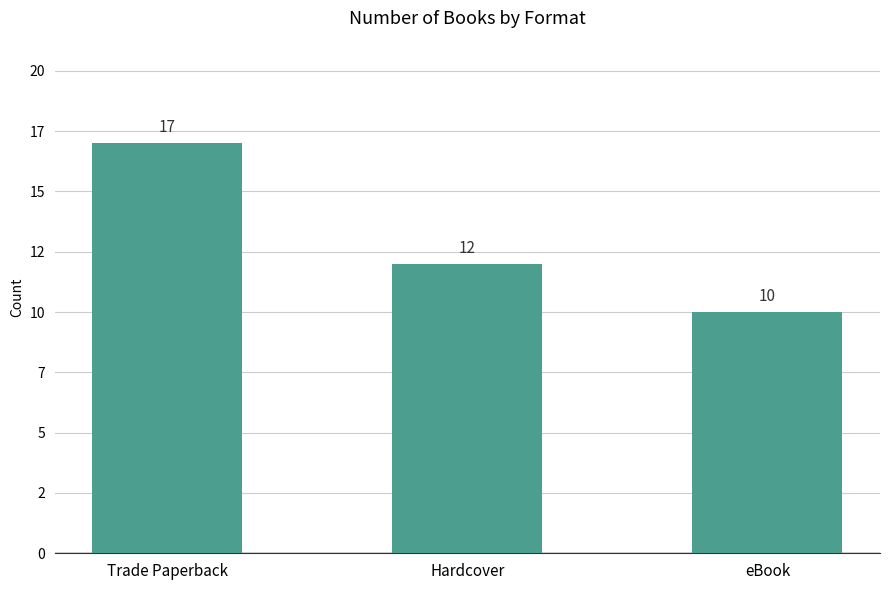

Where is the data nearest to the value 13?

Hardcover